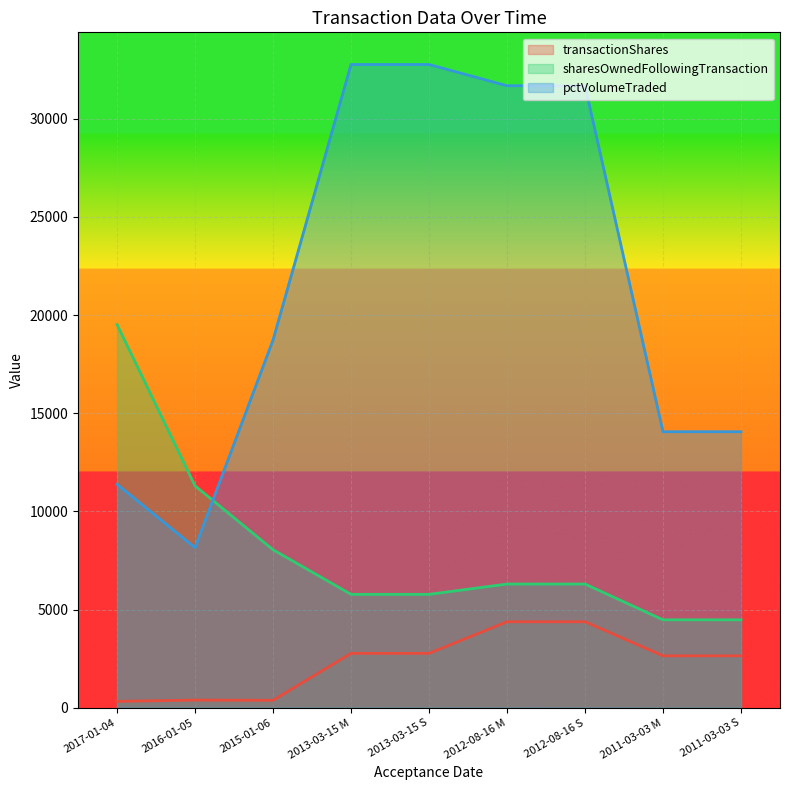

Reading right to left, what are all the values shown in this chart?

transactionShares: 2011-03-03 S=2645	2011-03-03 M=2645	2012-08-16 S=4380	2012-08-16 M=4380	2013-03-15 S=2770	2013-03-15 M=2770	2015-01-06=379	2016-01-05=390	2017-01-04=325
sharesOwnedFollowingTransaction: 2011-03-03 S=4478	2011-03-03 M=4478	2012-08-16 S=6302	2012-08-16 M=6302	2013-03-15 S=5777	2013-03-15 M=5777	2015-01-06=8049	2016-01-05=11304	2017-01-04=19521
pctVolumeTraded: 2011-03-03 S=14060	2011-03-03 M=14060	2012-08-16 S=31685	2012-08-16 M=31685	2013-03-15 S=32767	2013-03-15 M=32767	2015-01-06=18727	2016-01-05=8155	2017-01-04=11383